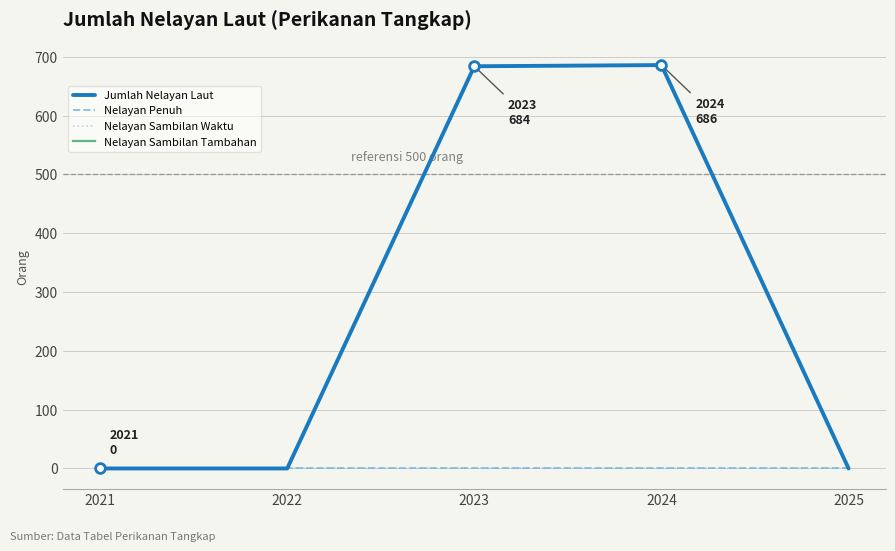

What is the difference between the Nelayan Sambilan Tambahan values at 2023 and 2025?

684